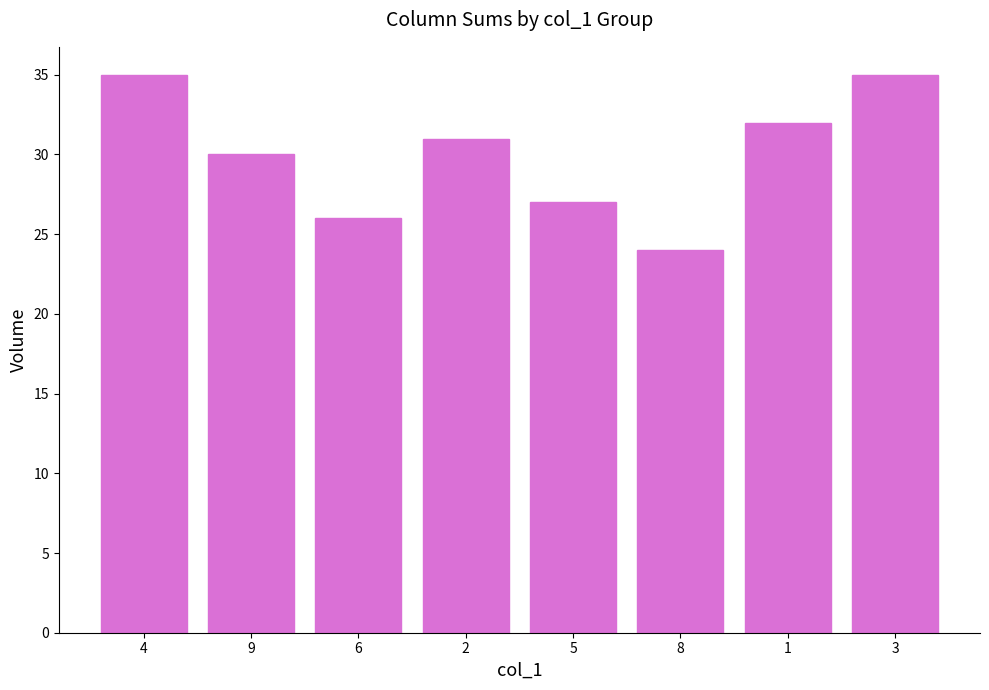

What position from the right is 5?

4